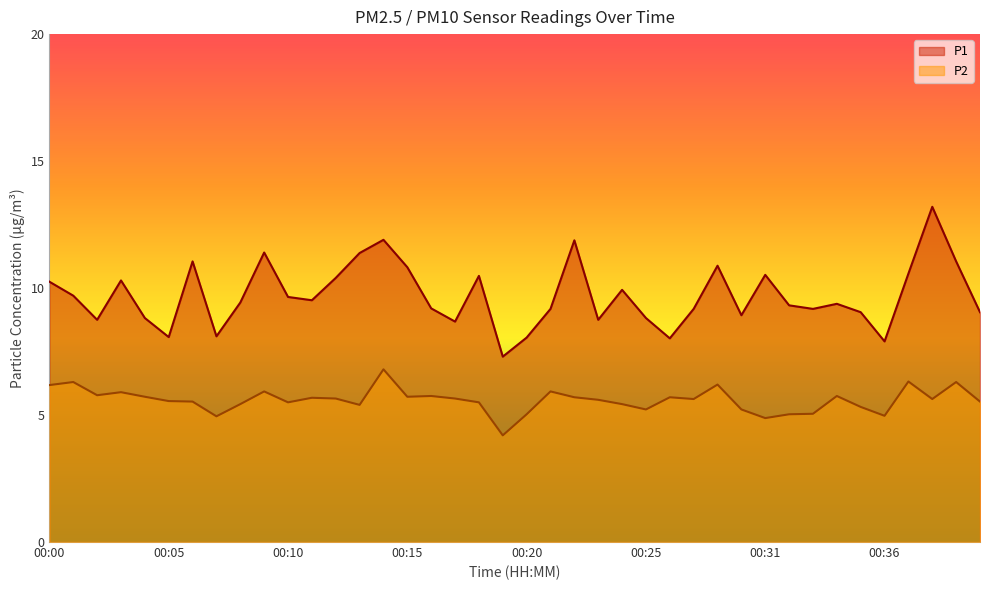

Which series has the widest spread of values?

P1